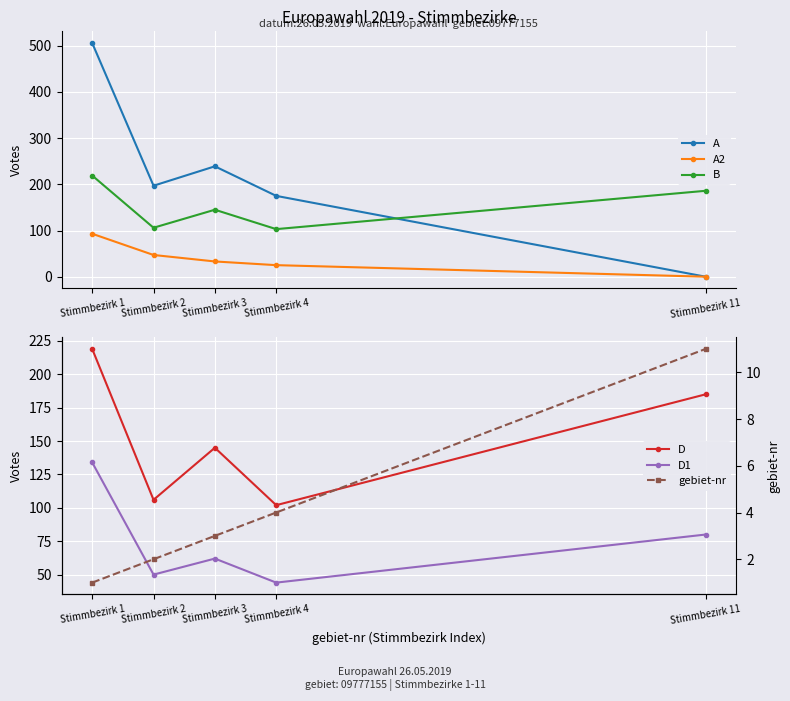

What are all the series names shown in the legend?

A, A2, B, D, D1, gebiet-nr